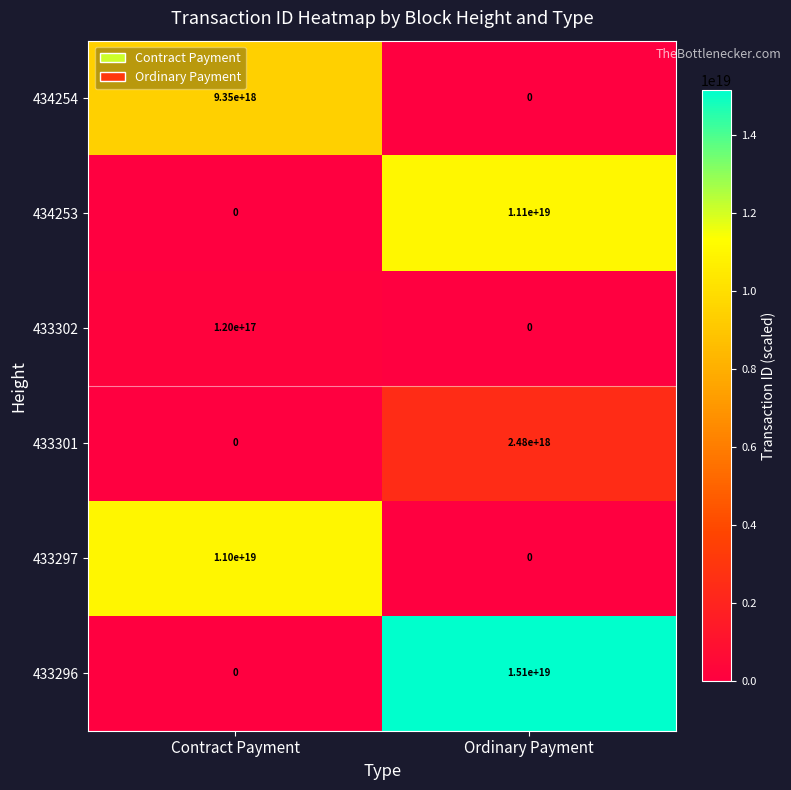

Rank the series by their maximum value, from highest to lowest.

433296, 434253, 433297, 434254, 433301, 433302